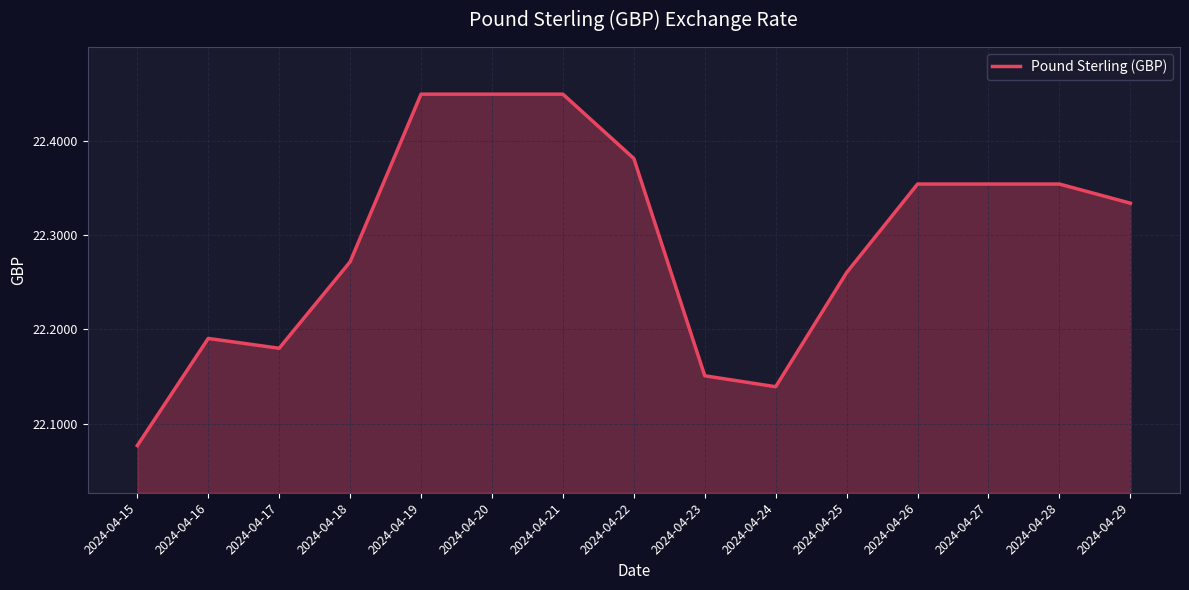

The value at 2024-04-20 is 11.7. True or false?

False